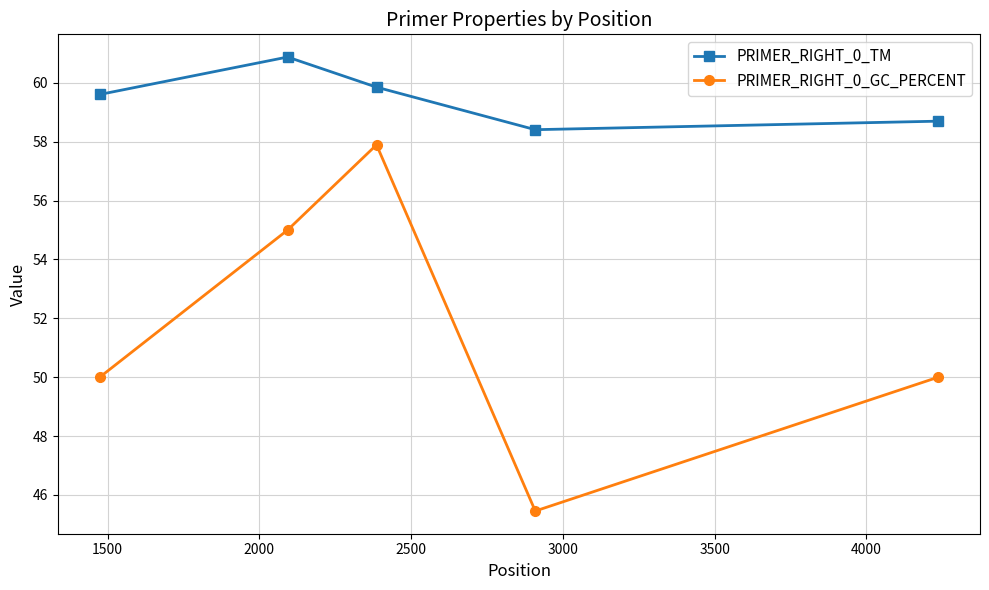

What is the sum of all PRIMER_RIGHT_0_GC_PERCENT values?

258.4